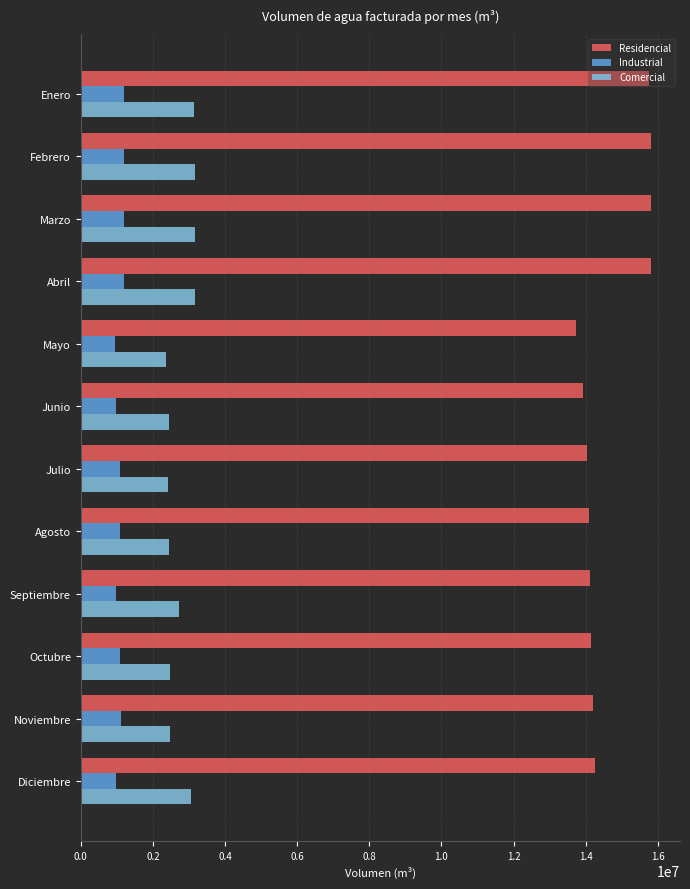

Which series has the widest spread of values?

Residencial